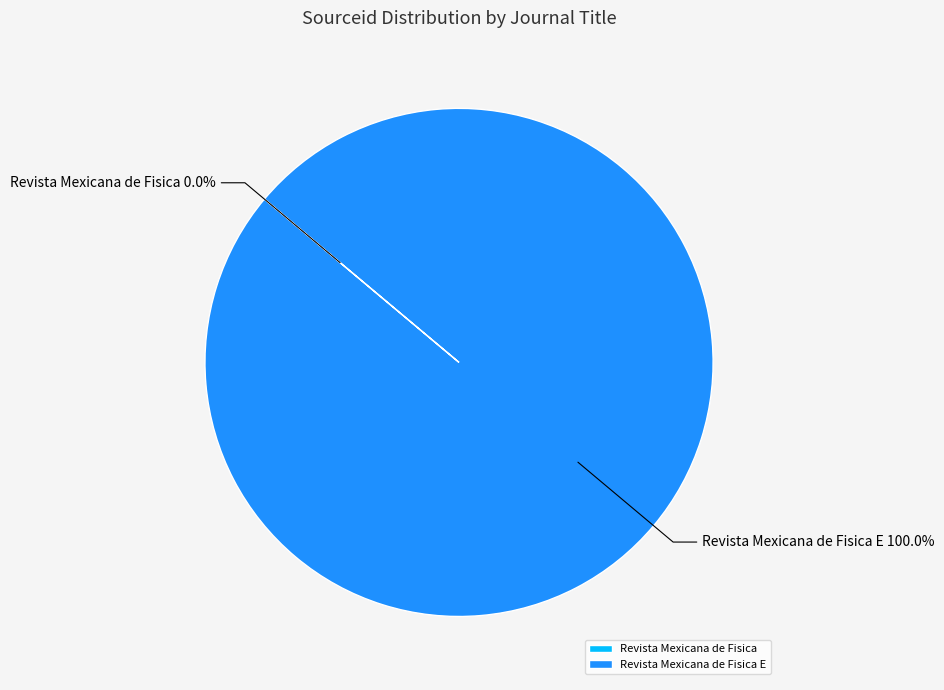

Is there a majority slice in this chart?

Yes